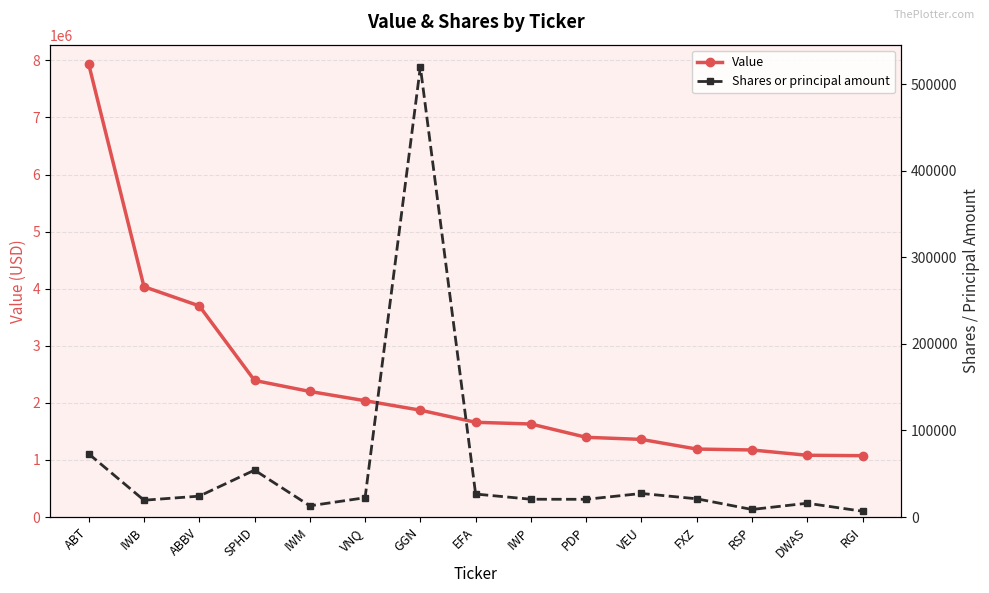

How many series are shown in this chart?

2